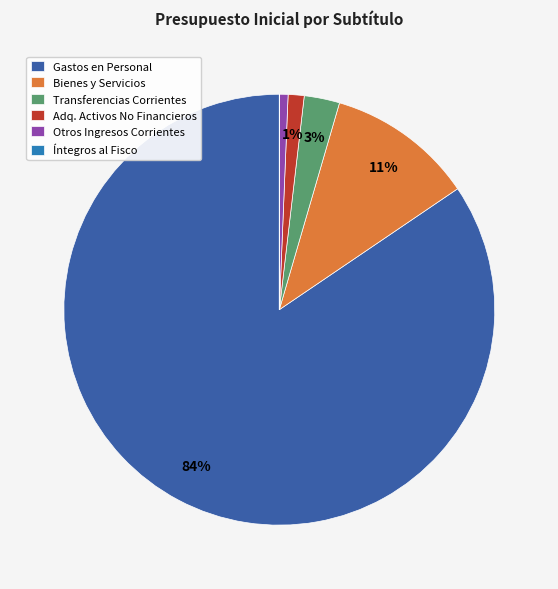

Which slice is the largest?

Gastos en Personal